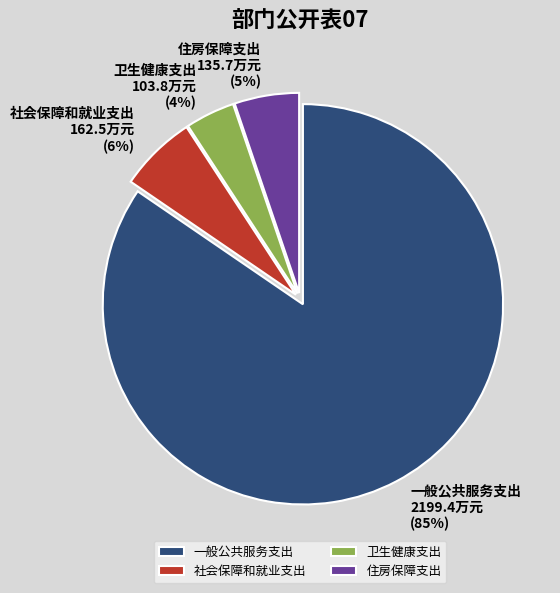

Is the sum of 一般公共服务支出 and 社会保障和就业支出 greater than half?

Yes